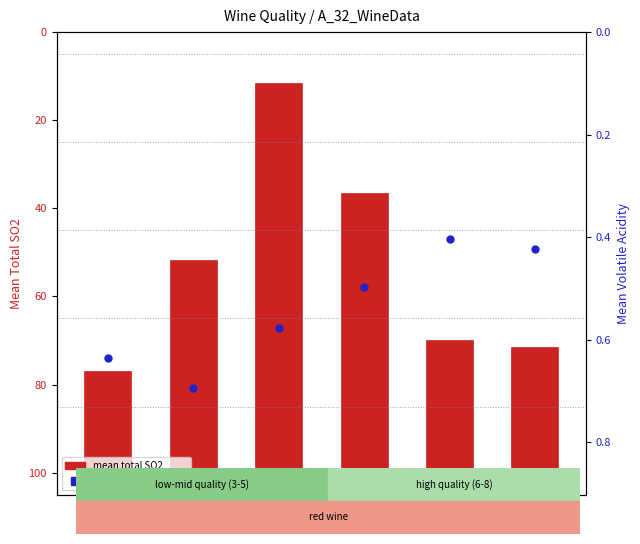

What is the total value across all series at 5?

94.1